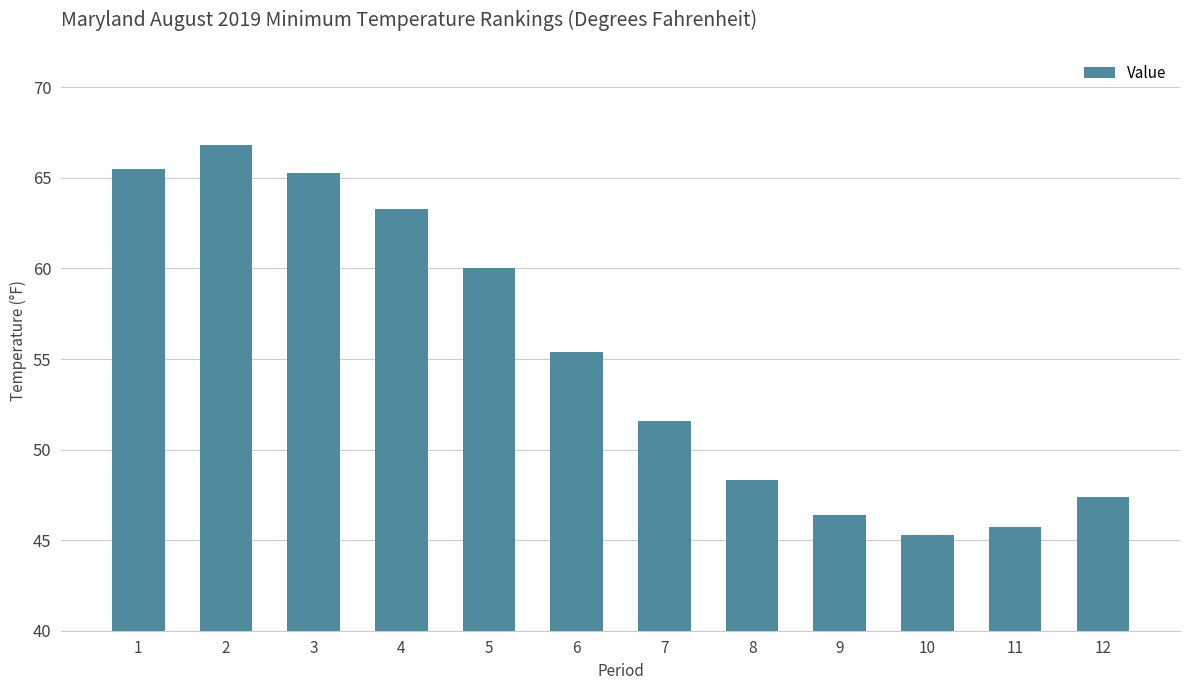

Which category has the highest value across all series?

2